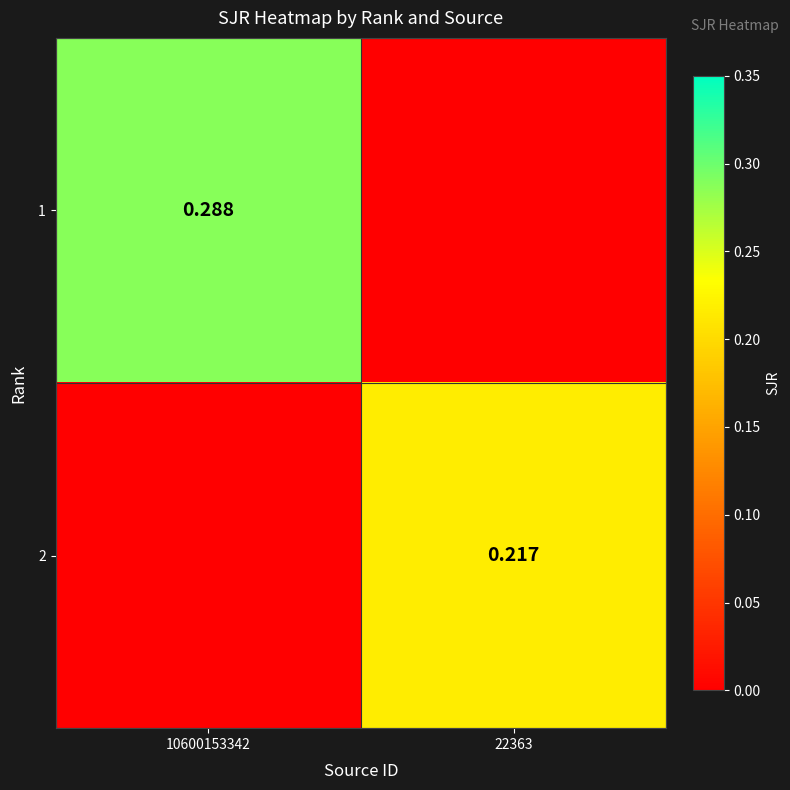

True or false: 2 has a value of 0.3 at 22363.

False